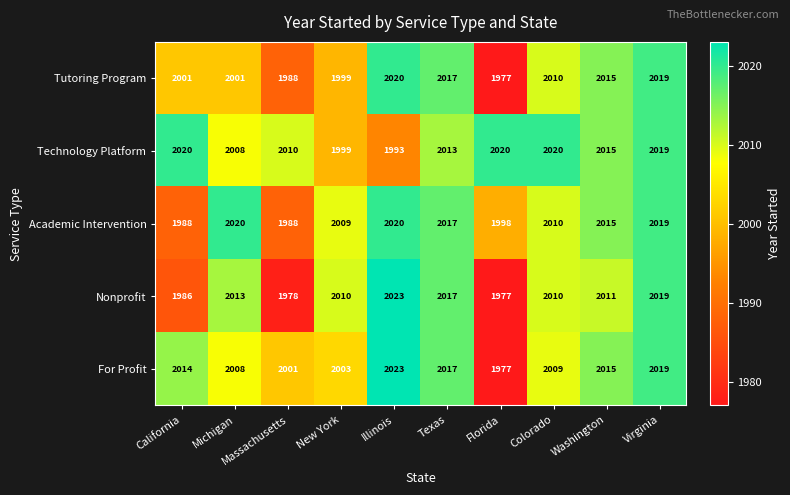

How many categories are shown in the chart?

10